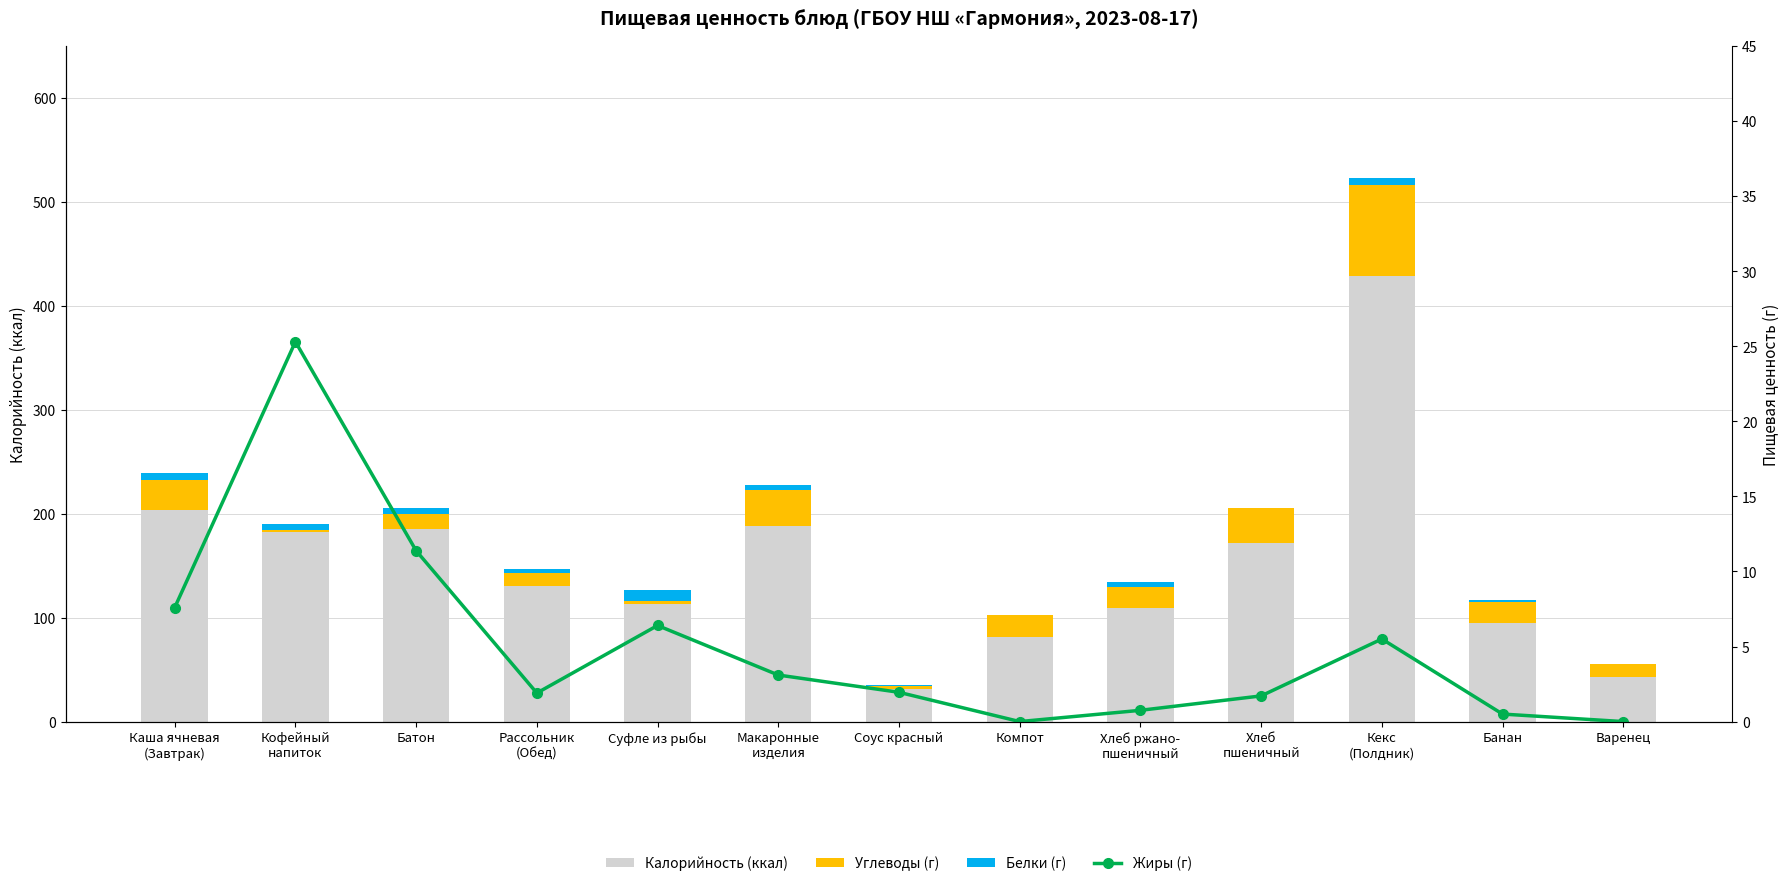

At which category is the sum across all series the highest?

Кекс
(Полдник)